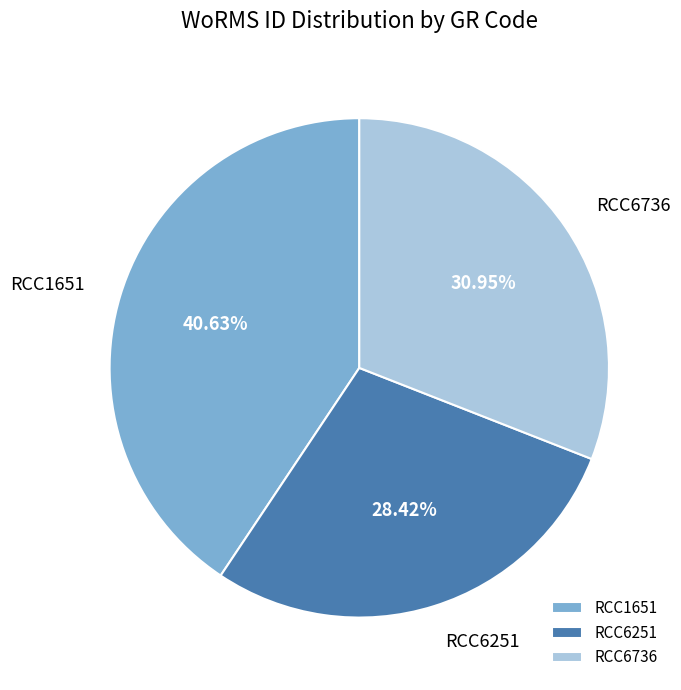

Is the sum of RCC1651 and RCC6736 greater than half?

Yes